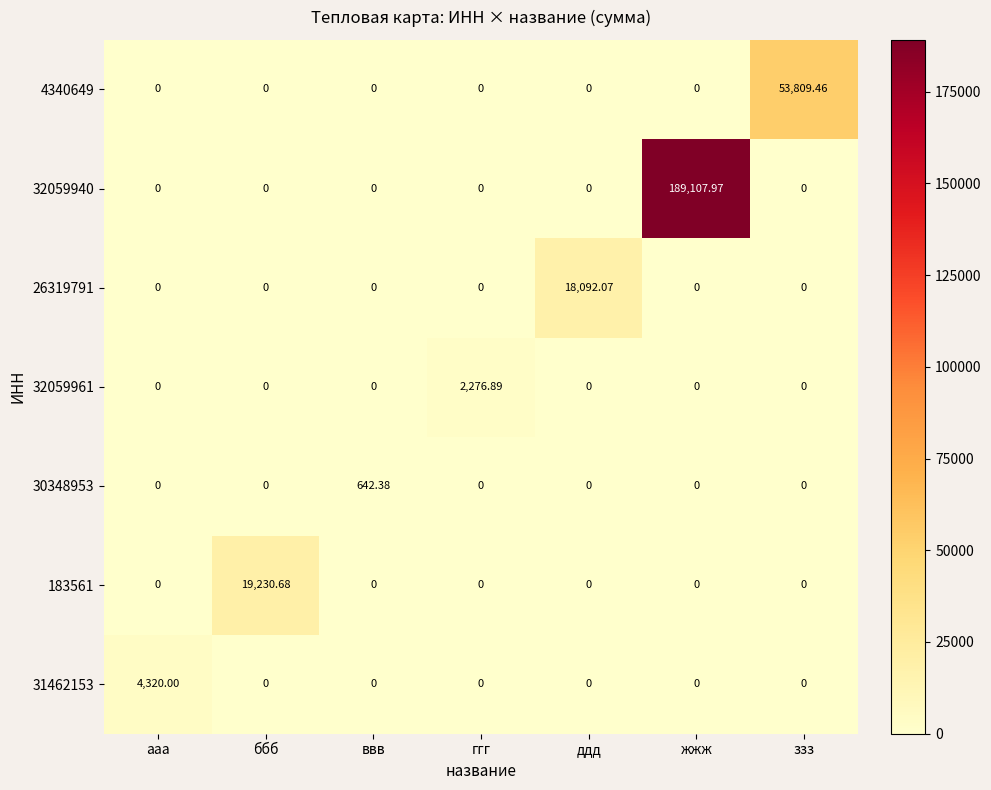

At which category does the chart reach its peak across all series?

жжж